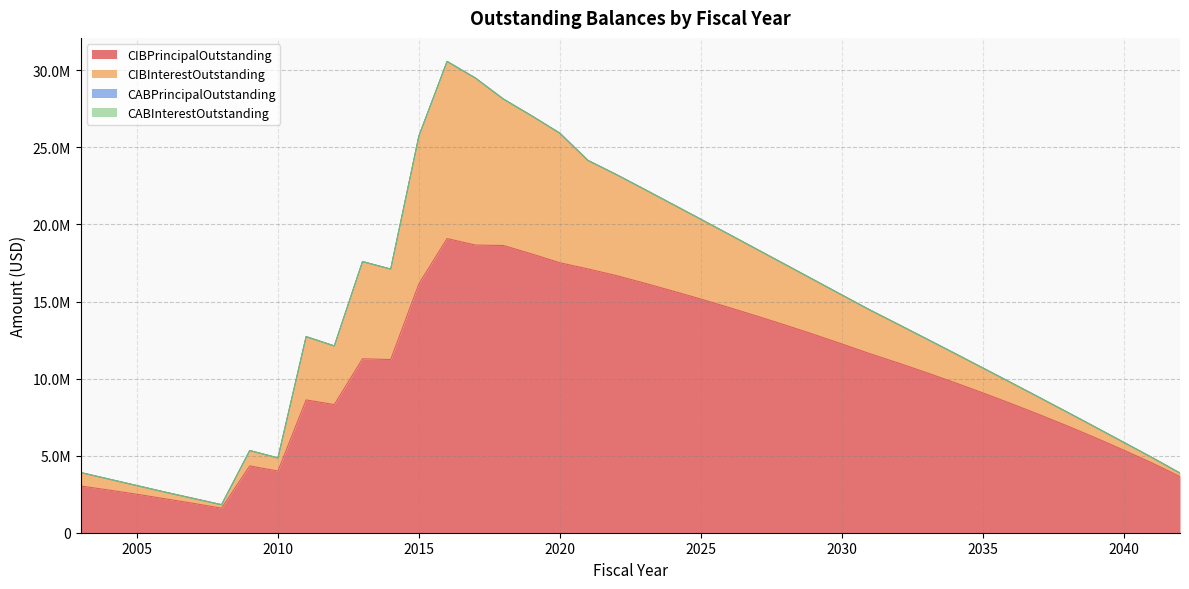

The CABInterestOutstanding series shows 0.0 at 2007. True or false?

True